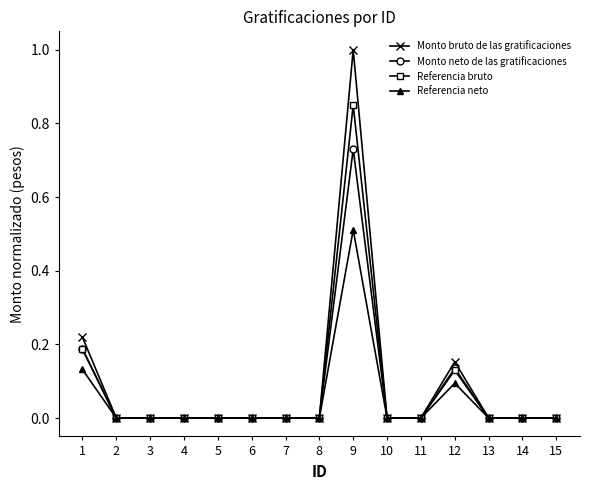

True or false: Referencia bruto has more than 1 interior local peaks.

True